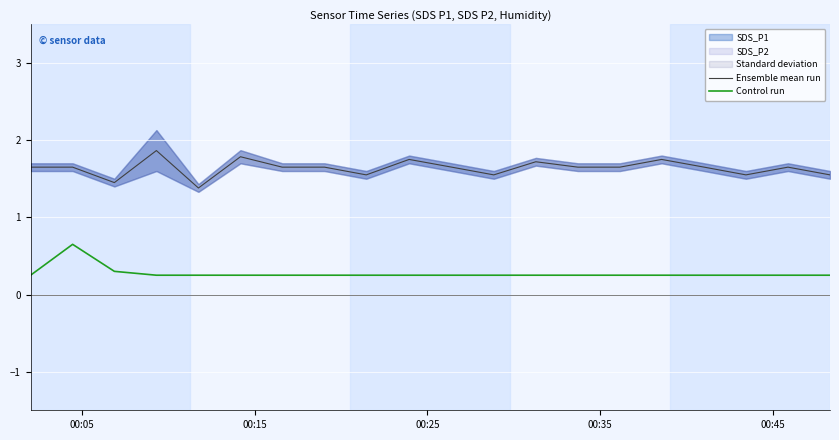

True or false: Control run and Ensemble mean run cross at least once.

False